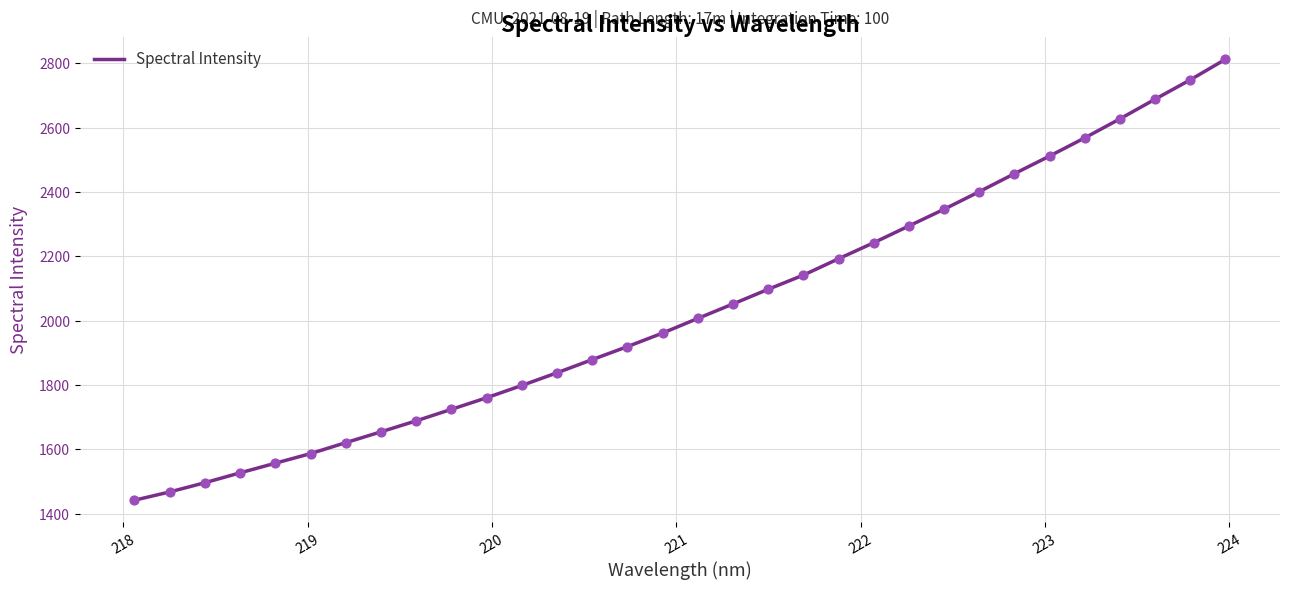

What is the minimum value shown in the chart?

1442.0